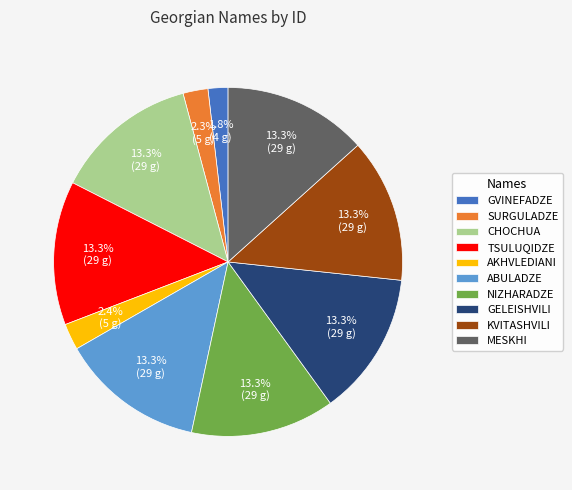

Combined, do SURGULADZE and NIZHARADZE account for over 50%?

No